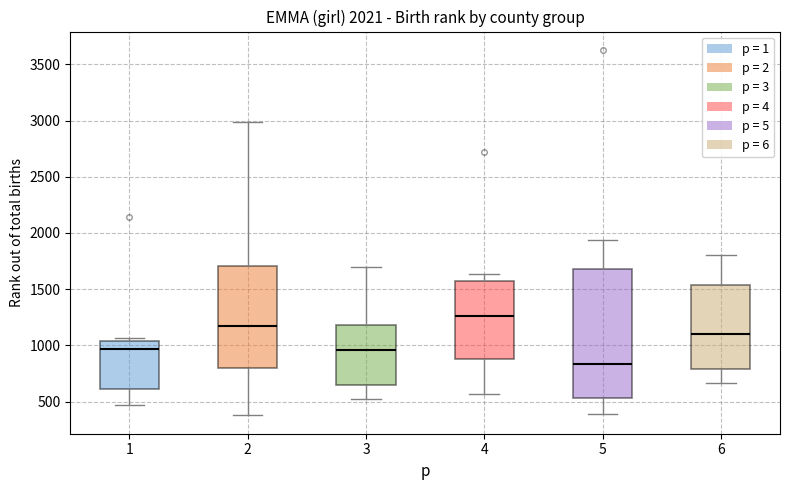

Comparing the boxes themselves (not the whiskers), which one is the tallest?

5